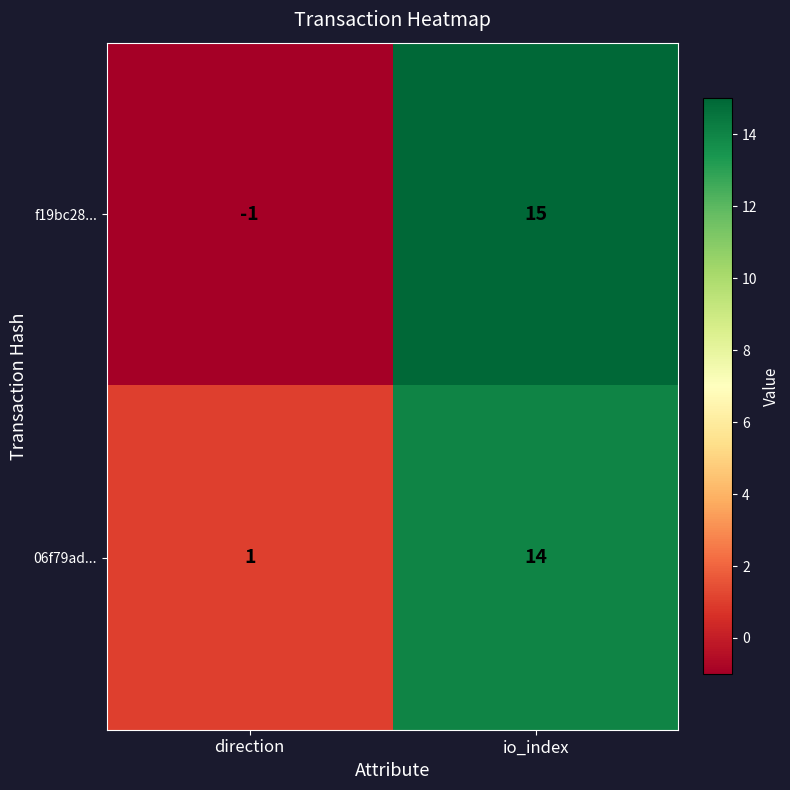

What is the highest value of the f19bc28... series?

15